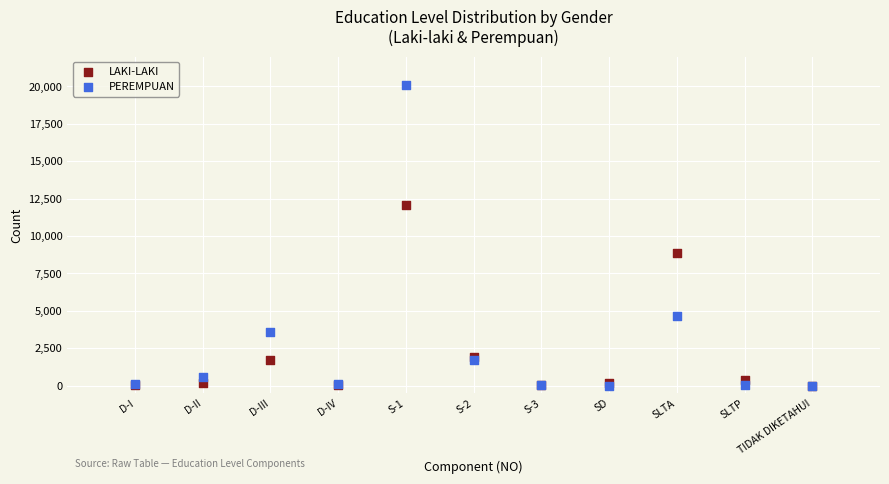

Across all series, what Y value is closest to 10044?

8839